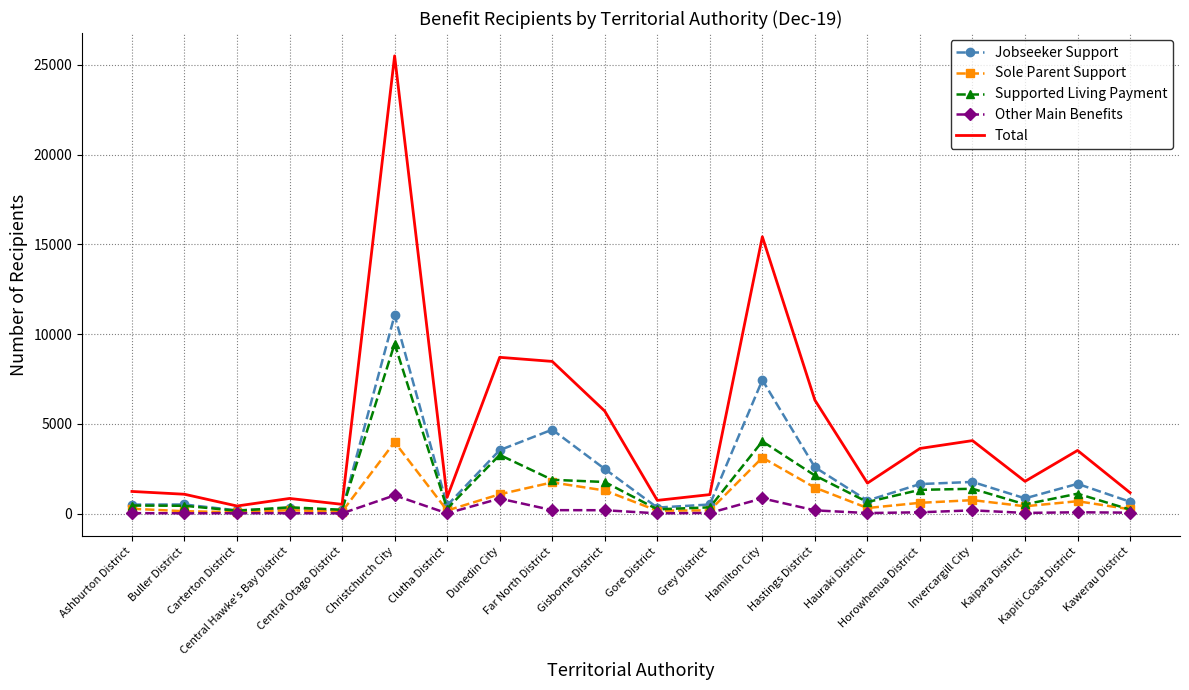

What is the maximum value shown in the chart?

25497